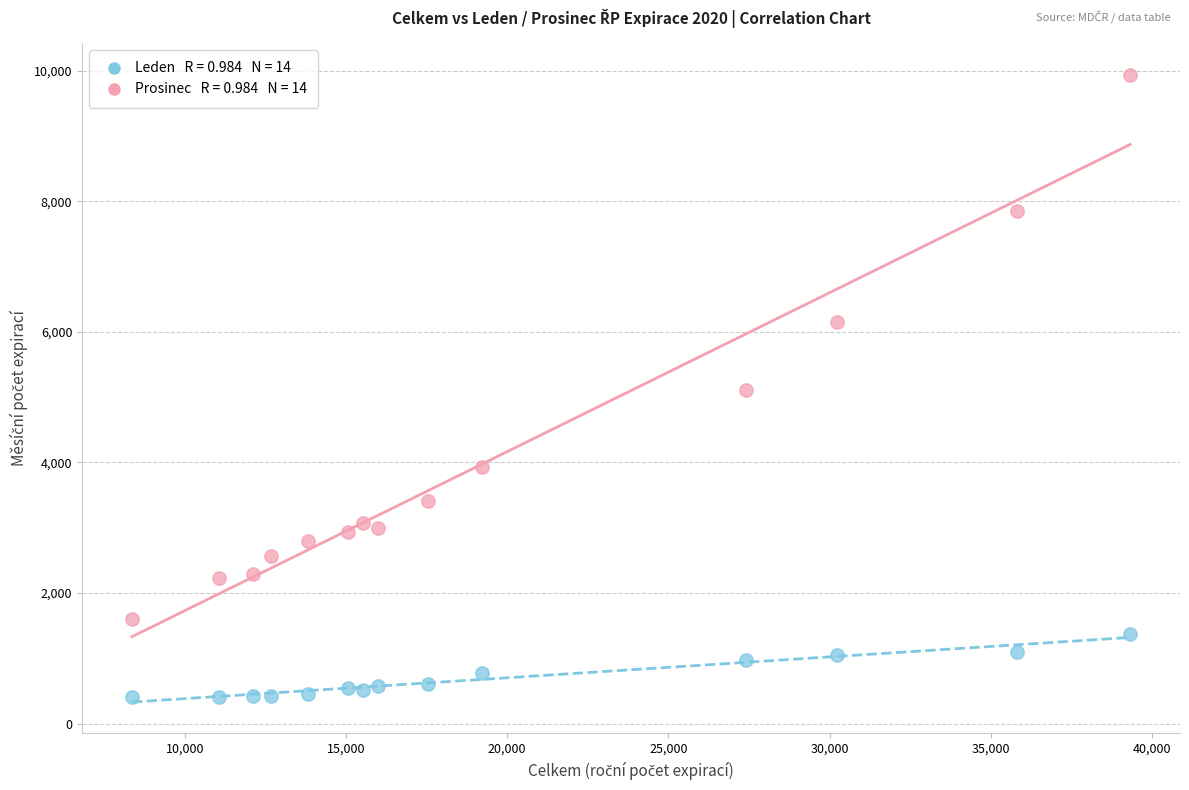

Across all data points, what is the range of X values (max minus min)?

30958